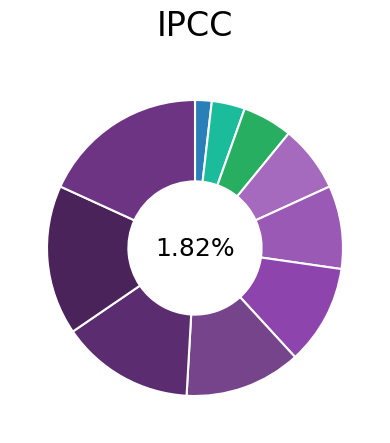

Is there a majority slice in this chart?

No